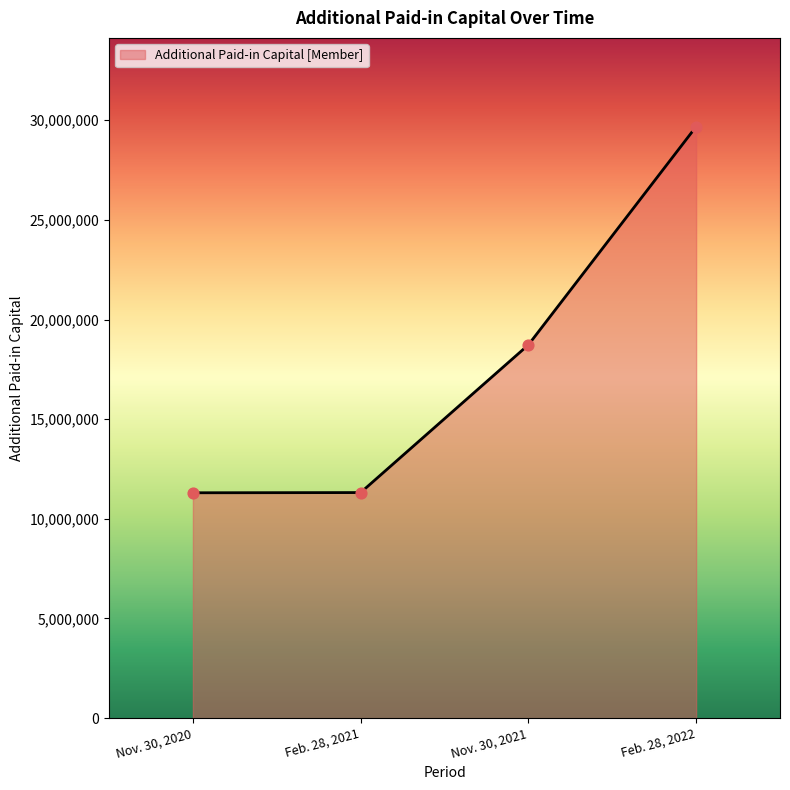

Approximately how many times larger is the value at Feb. 28, 2021 compared to Nov. 30, 2020?

1.0